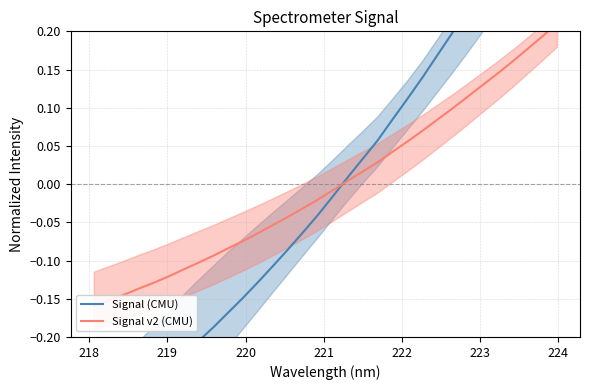

Is the value of Signal v2 (CMU) at 217 greater than the value of Signal (CMU) at 28?

No